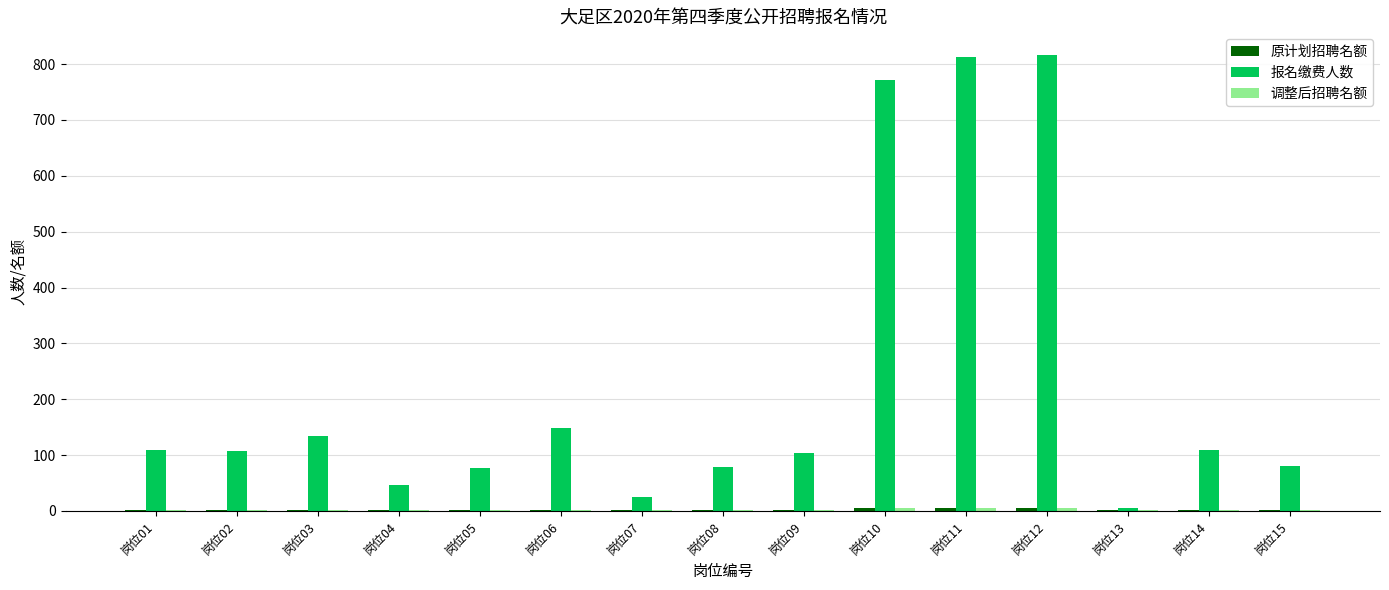

What is the sum of all 报名缴费人数 values?

3425